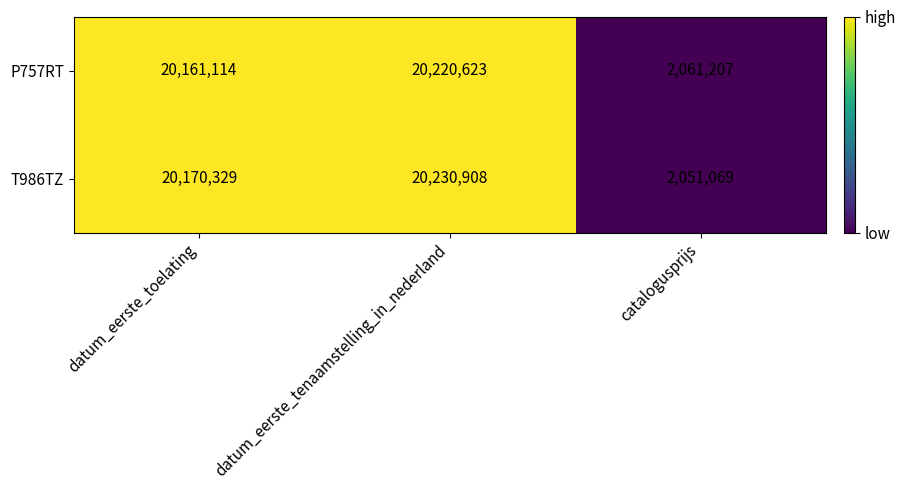

What value does the P757RT series have at datum_eerste_toelating?

20161114